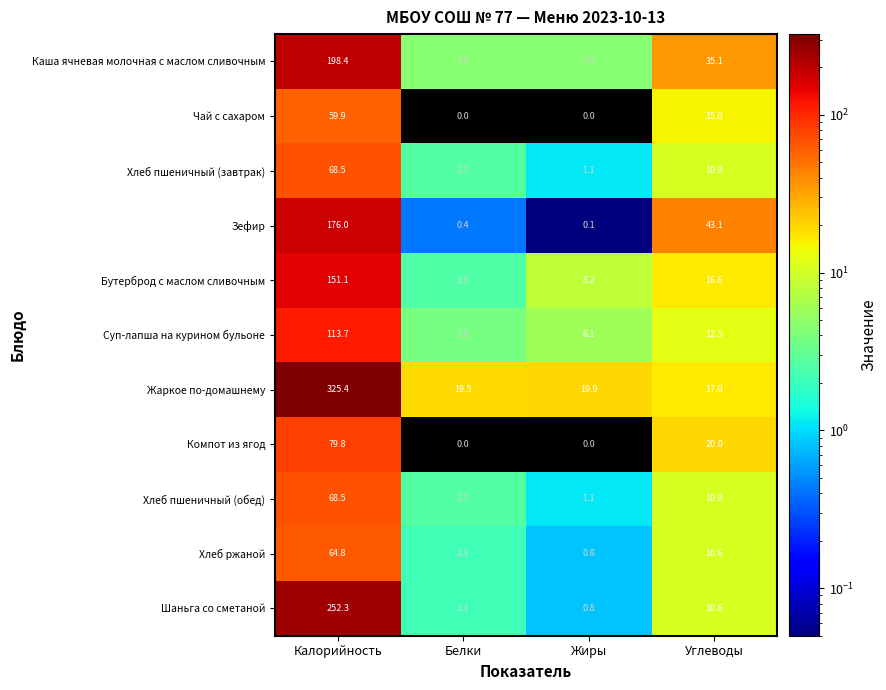

What is the difference between the Хлеб пшеничный (обед) values at Калорийность and Жиры?

67.4